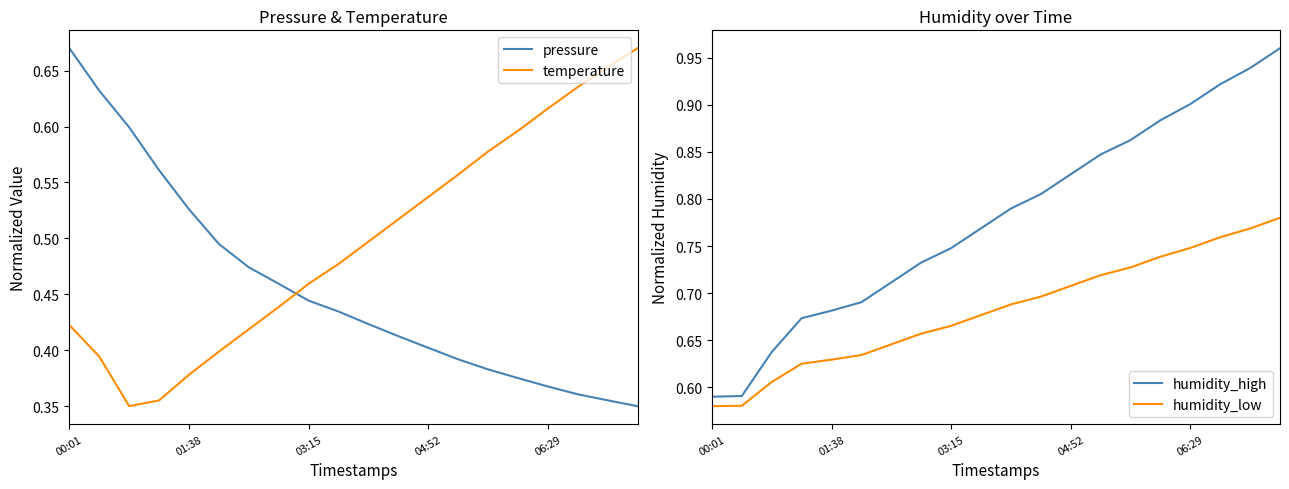

At how many categories does at least one series exceed 0?

20